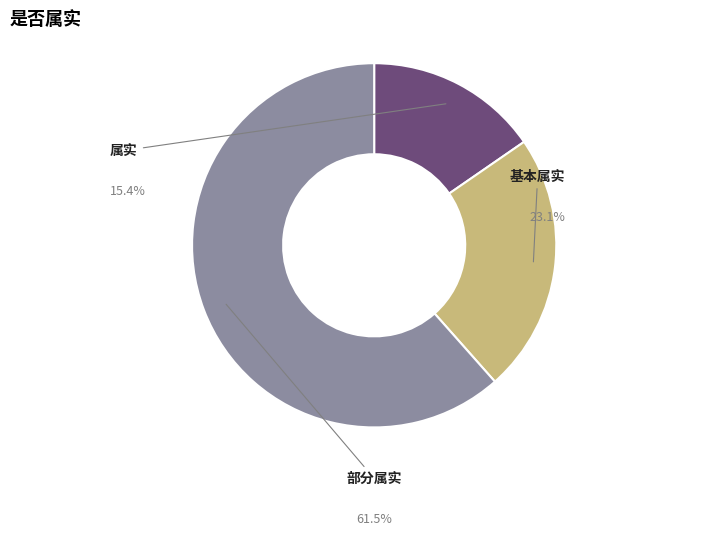

Is there any slice that represents more than half of the pie?

Yes